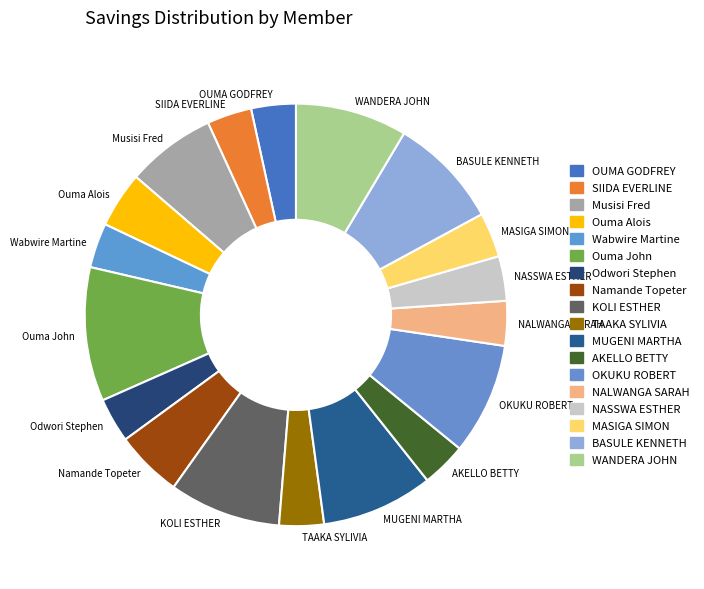

Count the number of slices in the pie.

18